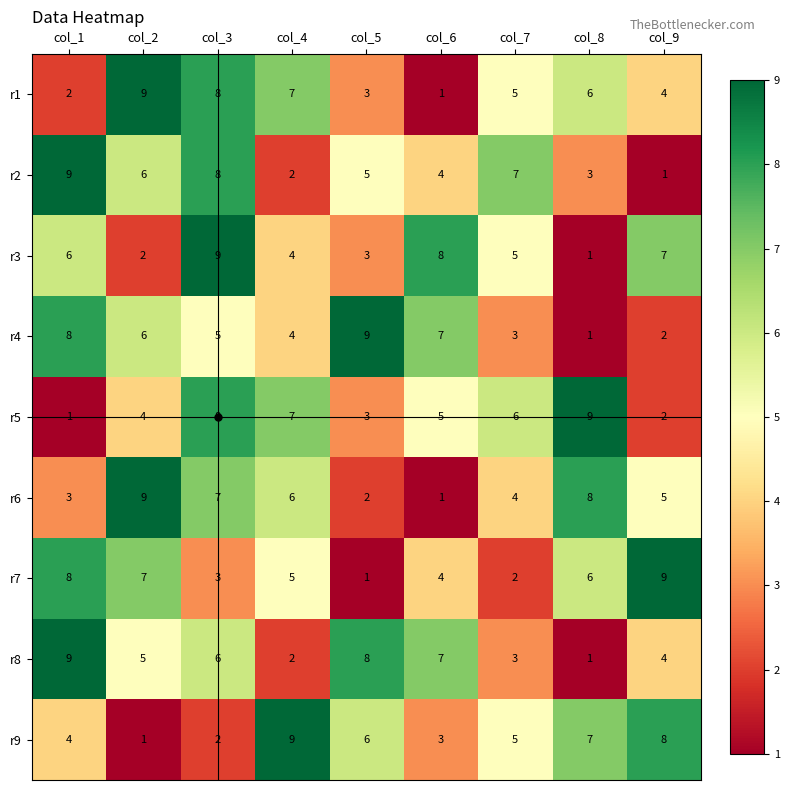

How many distinct data groups are displayed?

9